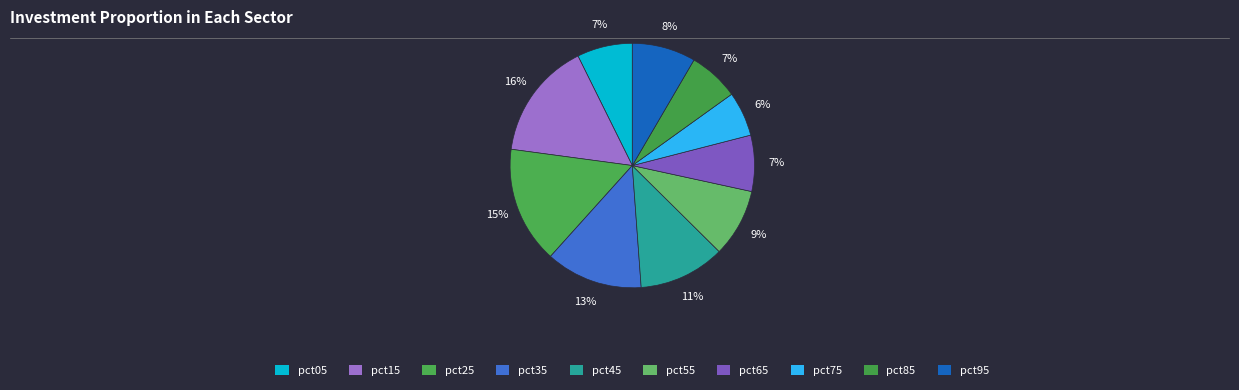

How many slices are in this pie chart?

10